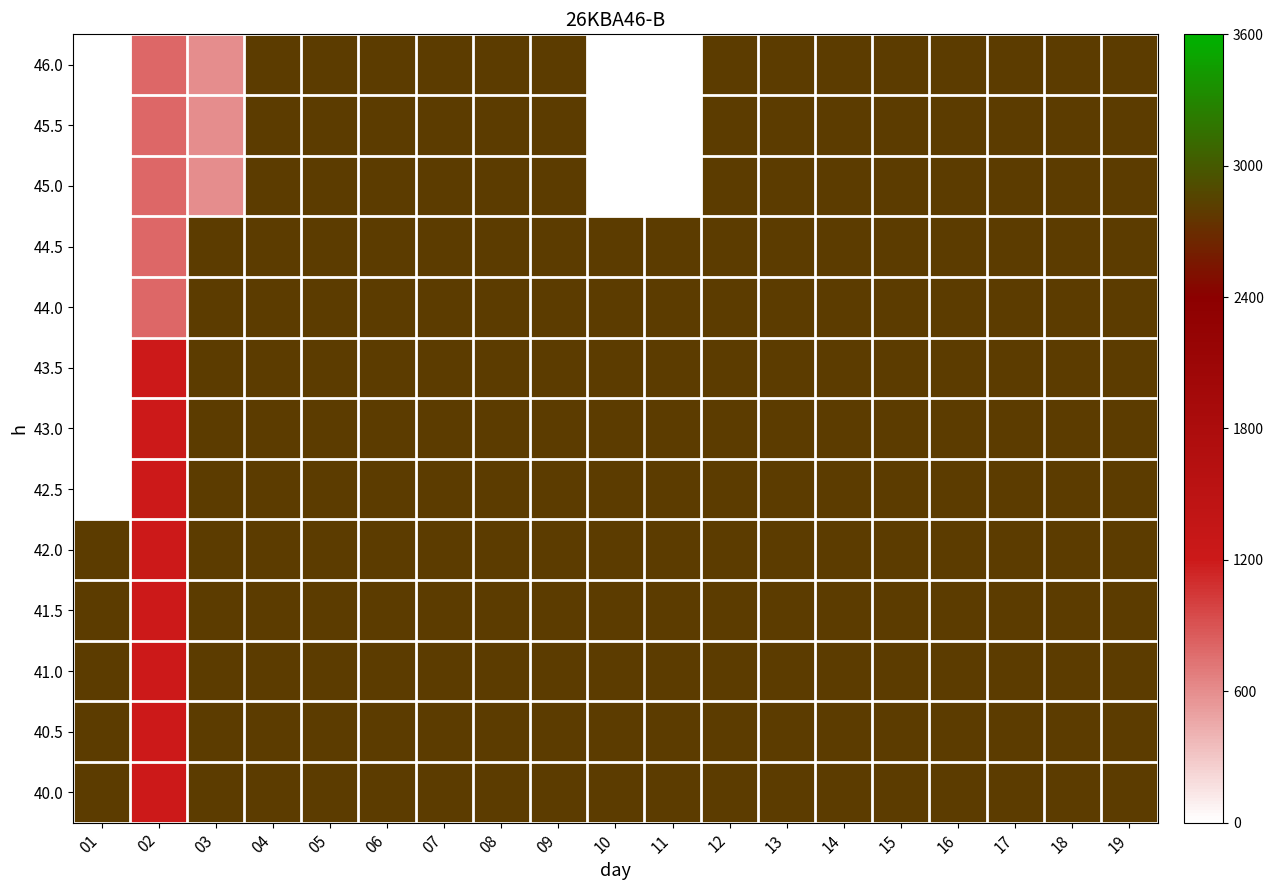

At which category is the sum across all series the highest?

04